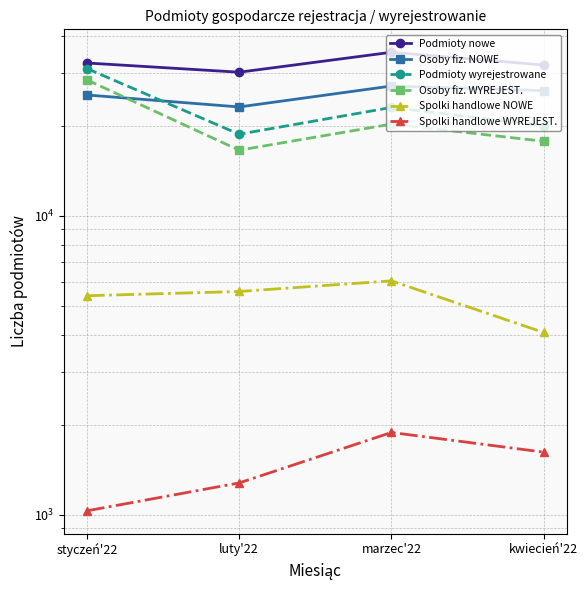

How many interior local peaks does the Osoby fiz. WYREJEST. series have?

1